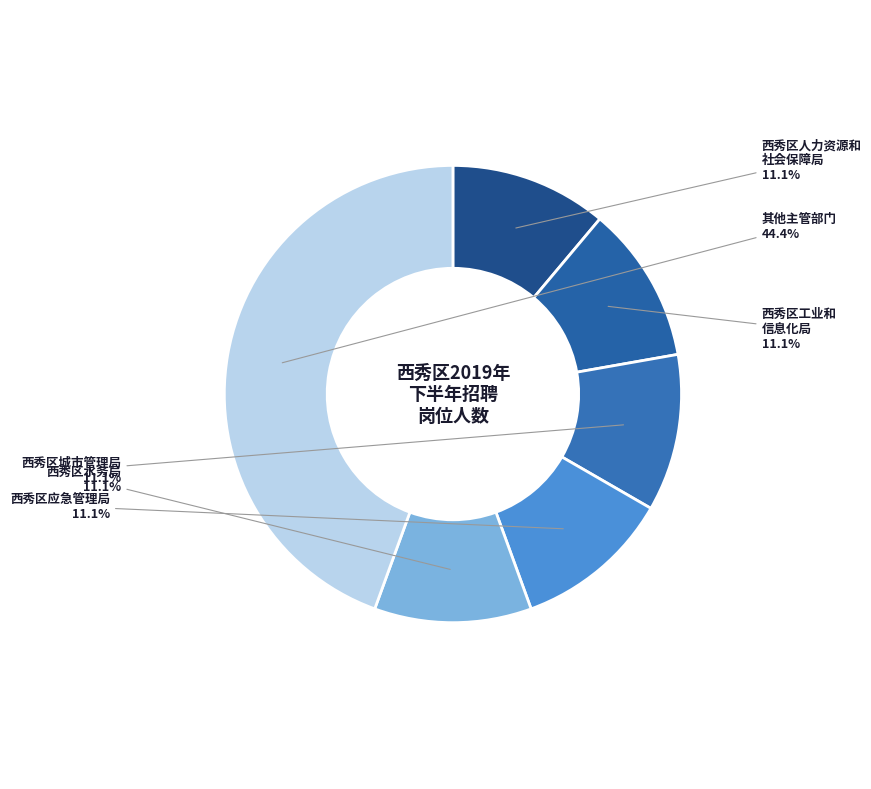

Which slice is the largest?

其他主管部门